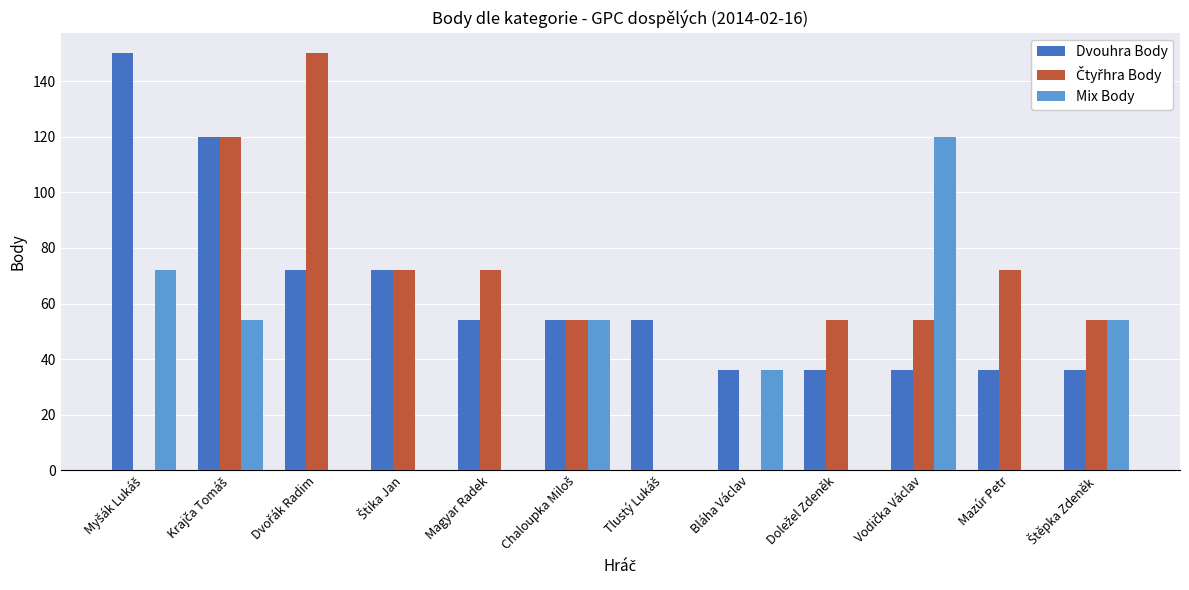

Is it true that Dvouhra Body equals 52 at Bláha Václav?

False